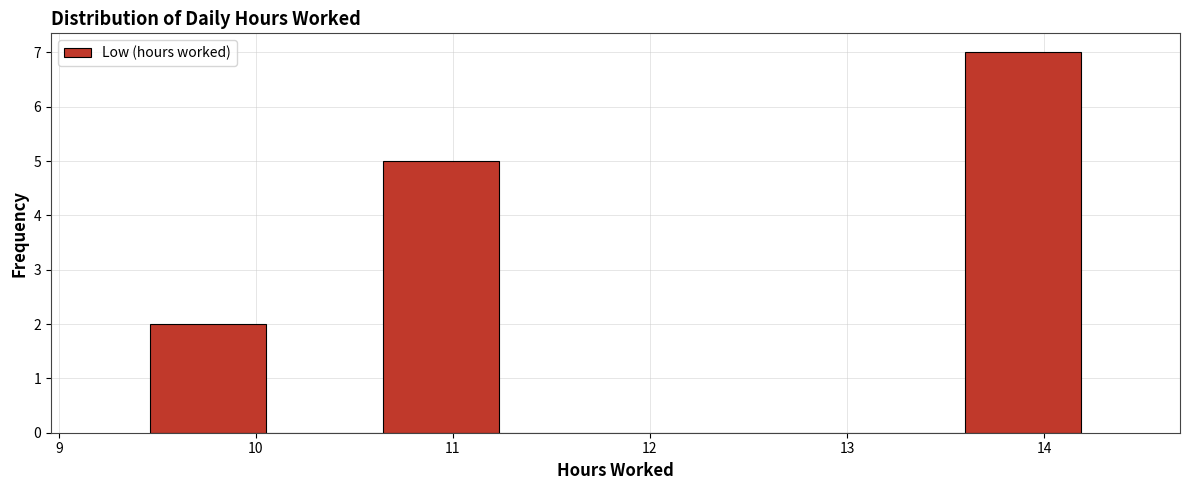

How tall is the bar that spans 13.6 to 14.2 on the x-axis? Neither the bar edges nor the heights are printed on the chart, so give them approximately, as read against the axes.

7